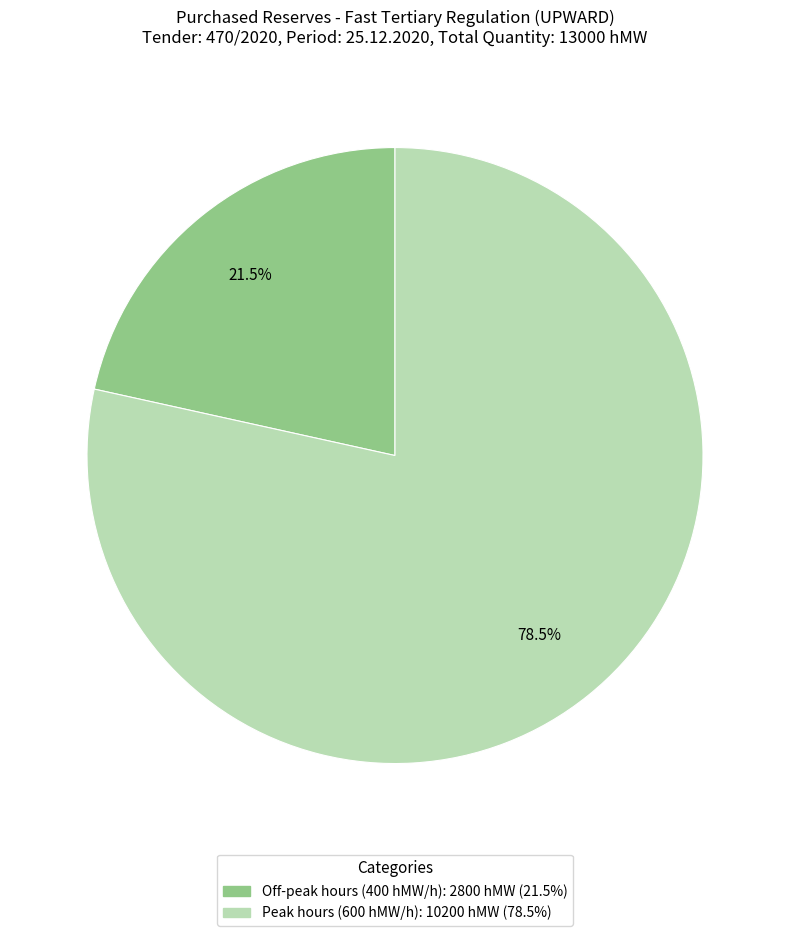

Is there a majority slice in this chart?

Yes